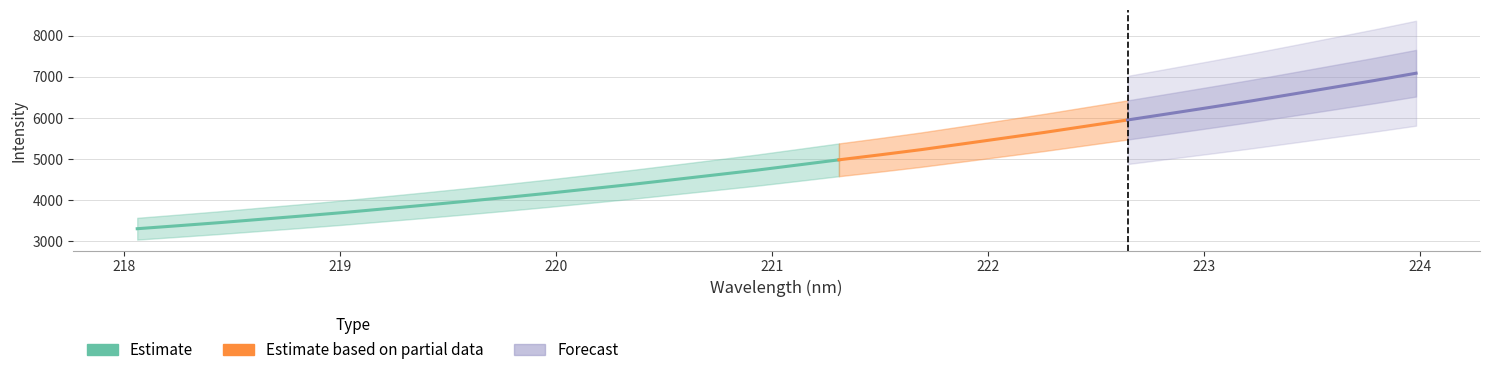

The chart shows a value of 4279.6 at 220.1623. True or false?

True